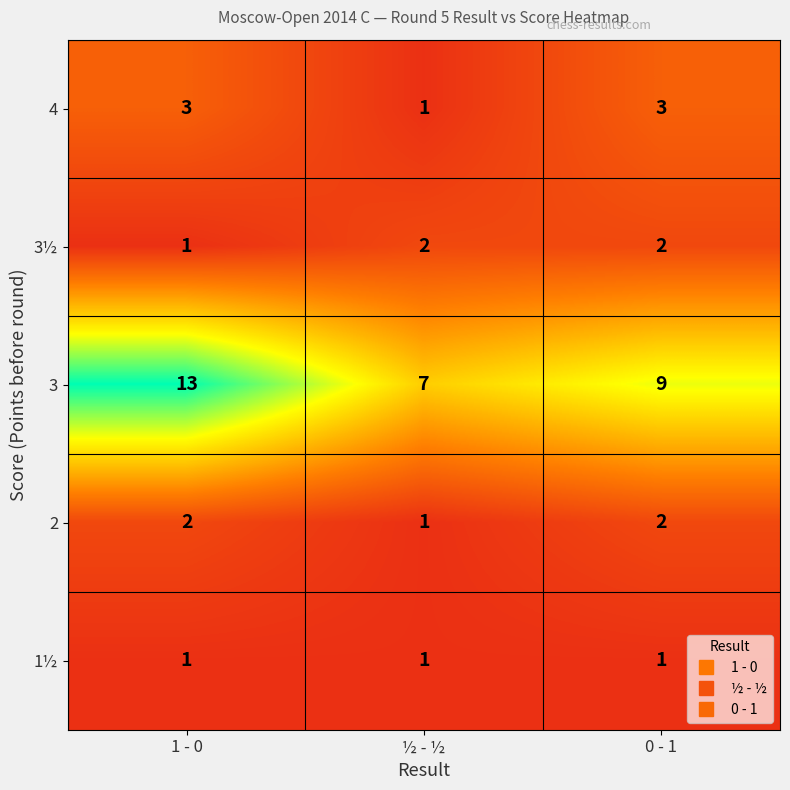

Which series has the largest total across all categories?

3